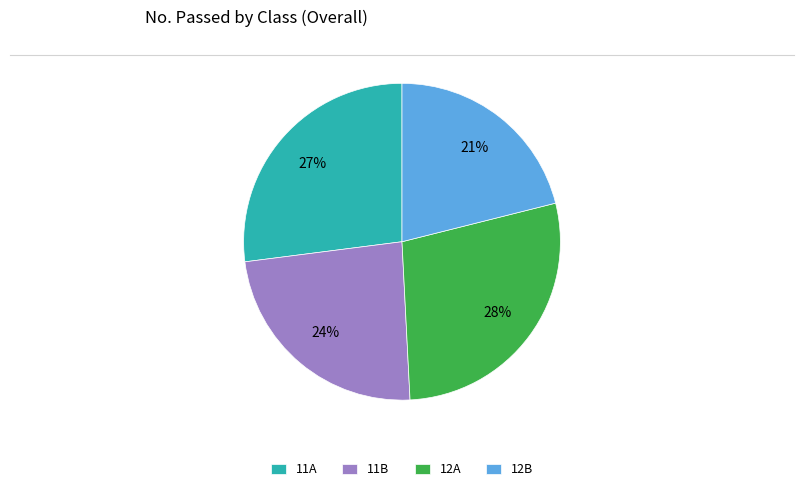

Which slice is the largest?

12A